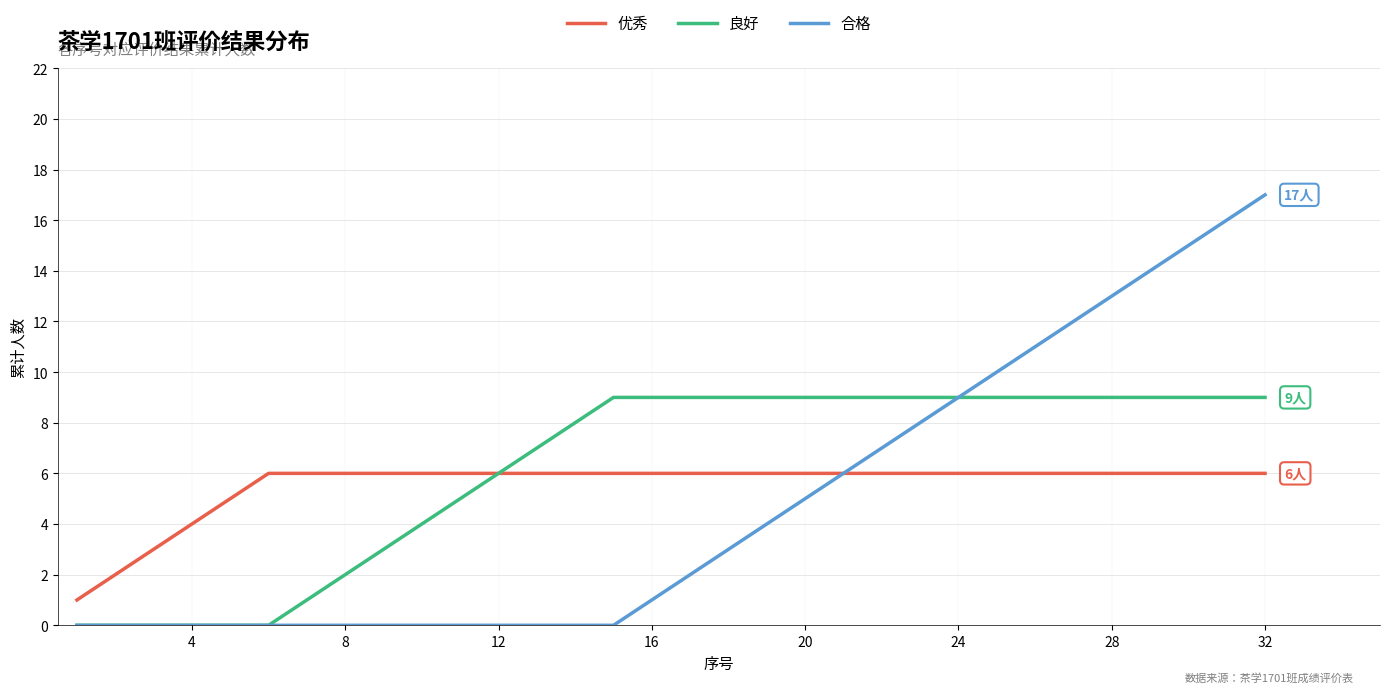

Is this an area chart (filled region under the line)?

No